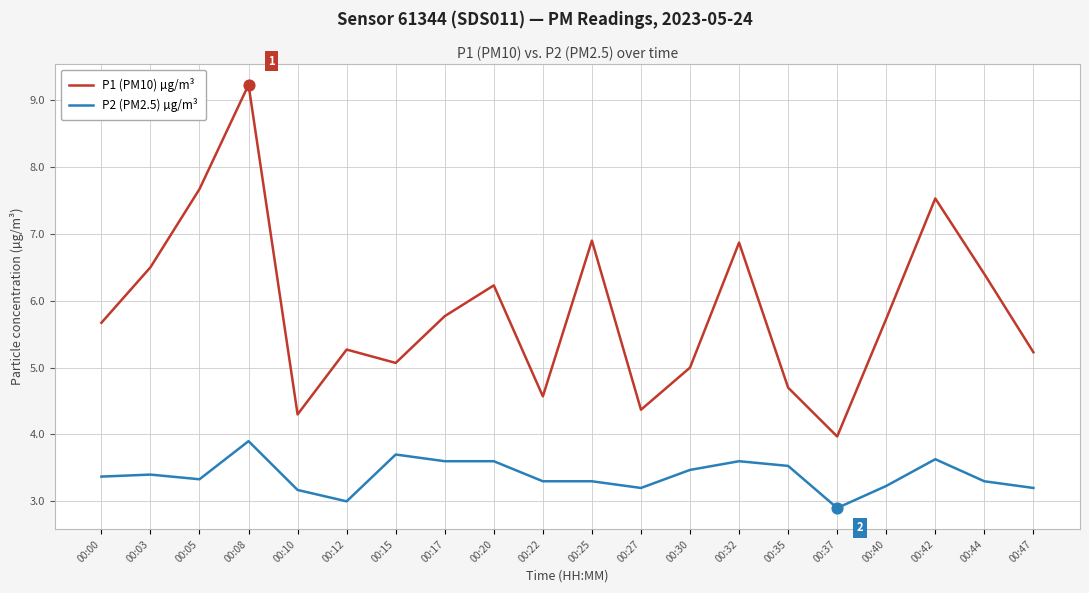

At which category is the sum across all series the highest?

00:08